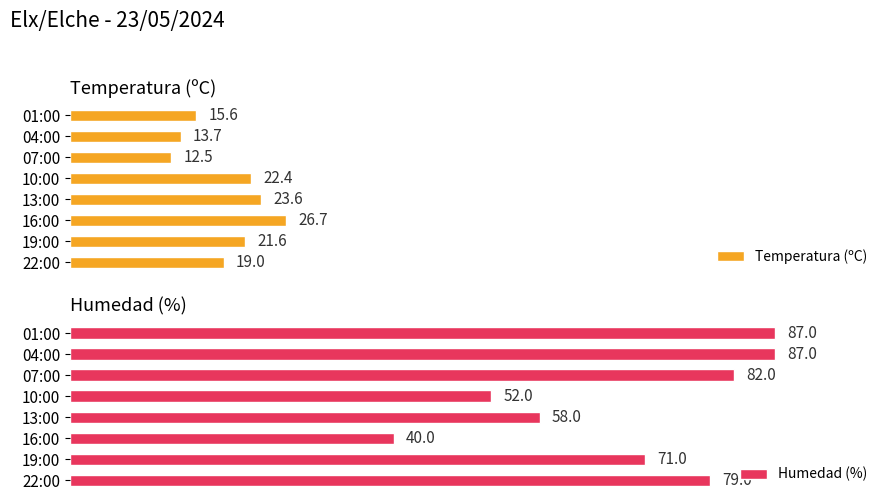

What is the difference between the maximum and second lowest values in the Humedad (%) series?

35.0